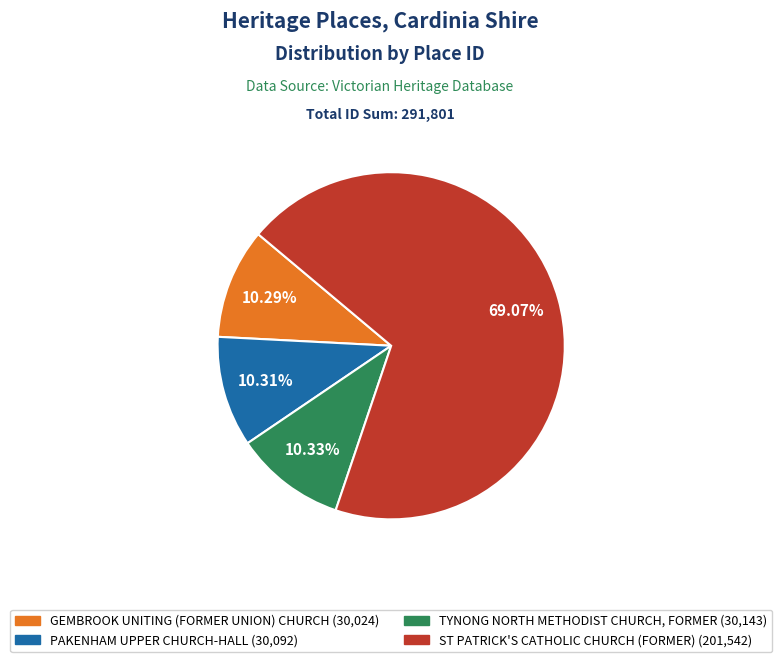

Does ST PATRICK'S CATHOLIC CHURCH (FORMER) account for over 50% of the chart?

Yes